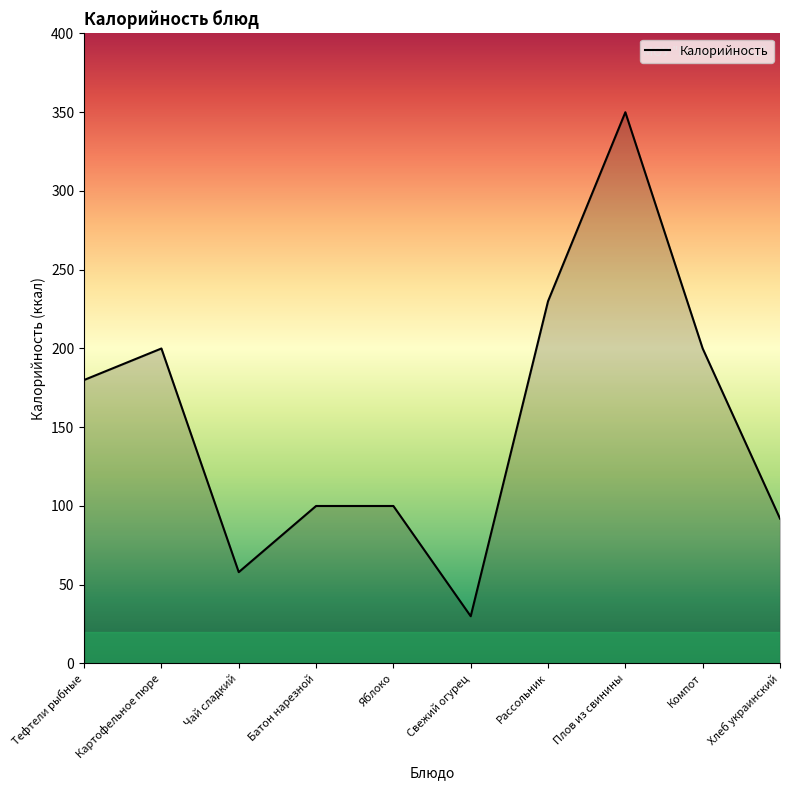

What is the change in value from Чай сладкий to Рассольник?

+172